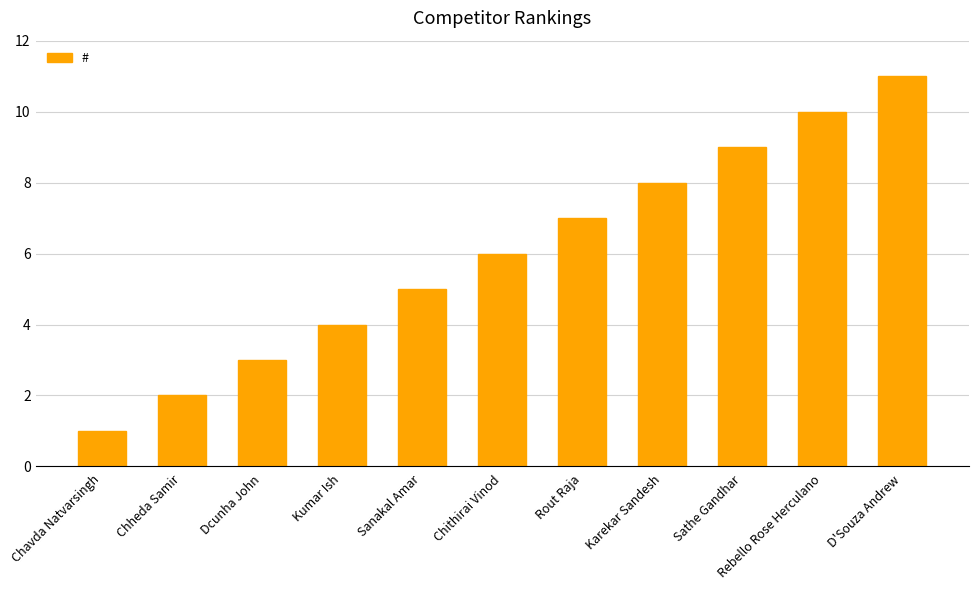

What is the change in value from Chavda Natvarsingh to Rebello Rose Herculano?

+9